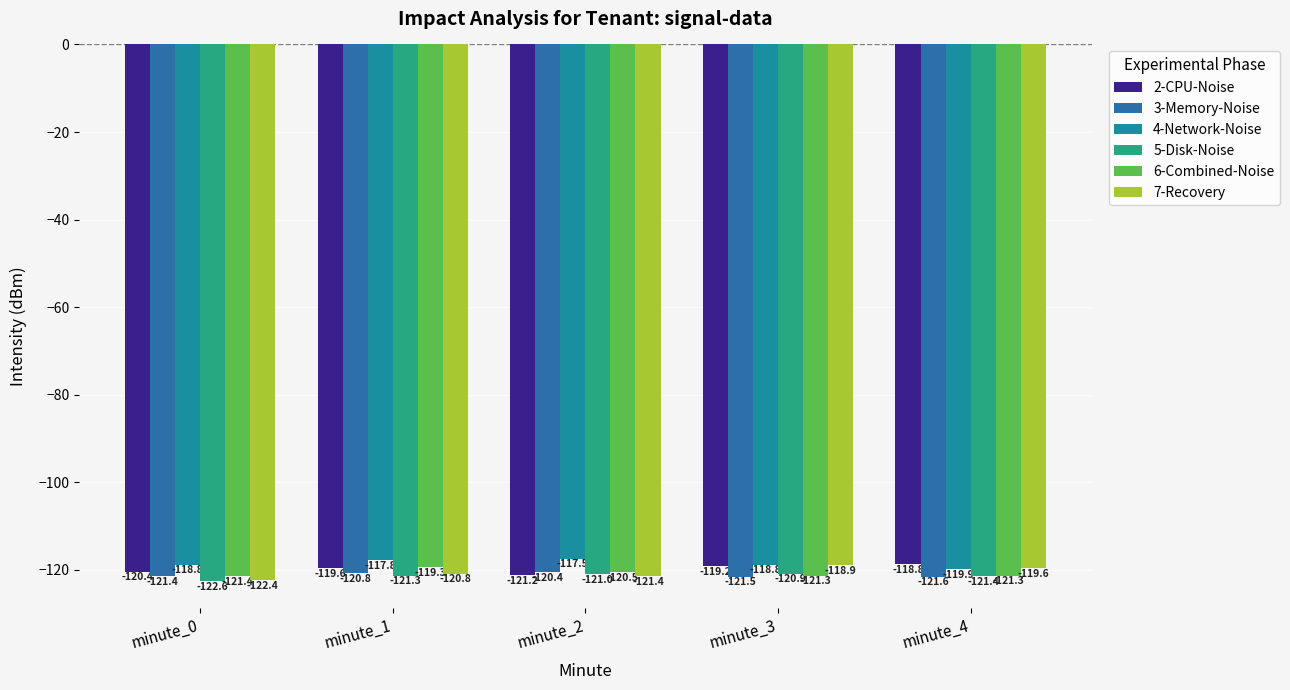

At minute_1, list the series in order from smallest to largest.

5-Disk-Noise, 7-Recovery, 3-Memory-Noise, 2-CPU-Noise, 6-Combined-Noise, 4-Network-Noise